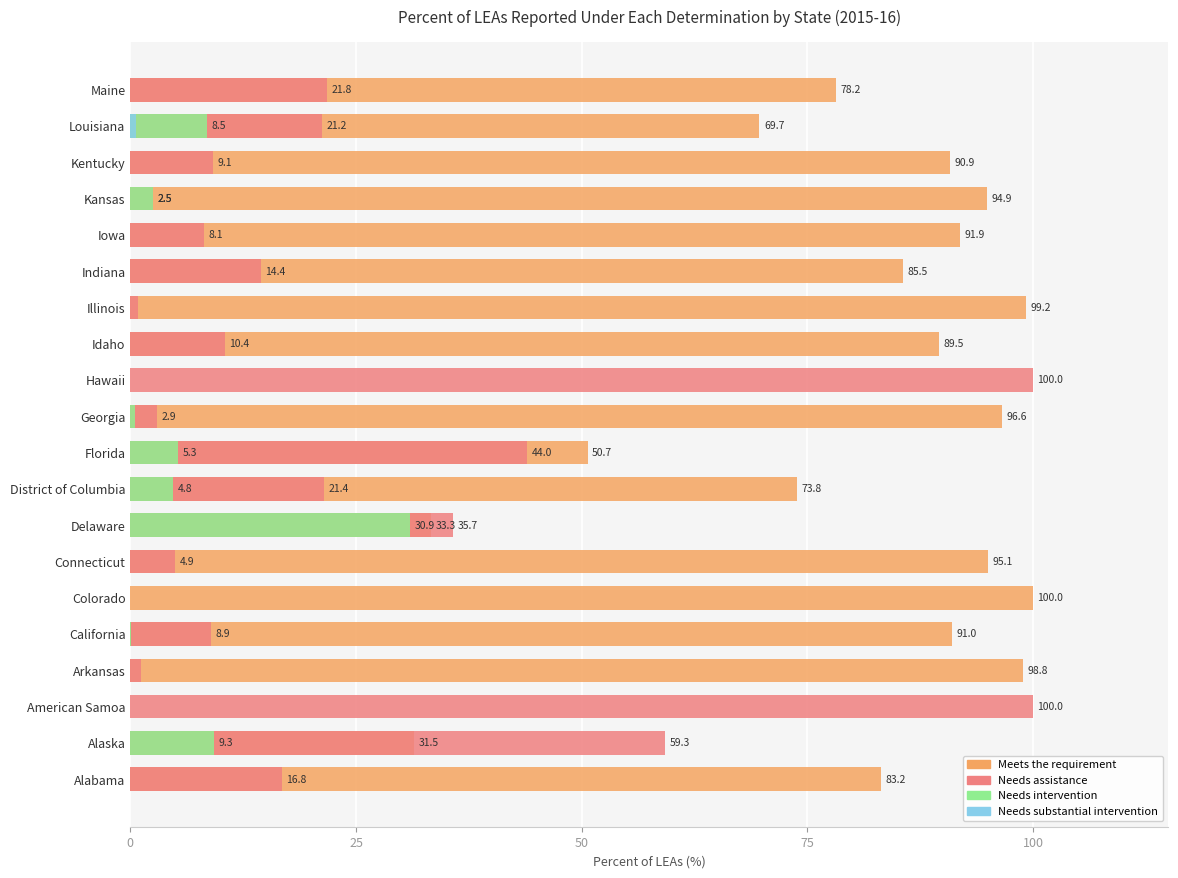

How many bars are there in each group?

4